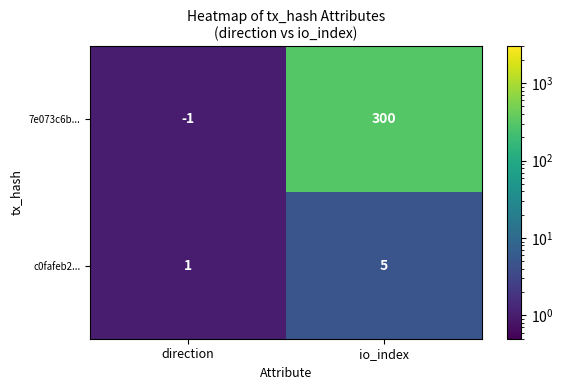

How many series are shown in this chart?

2